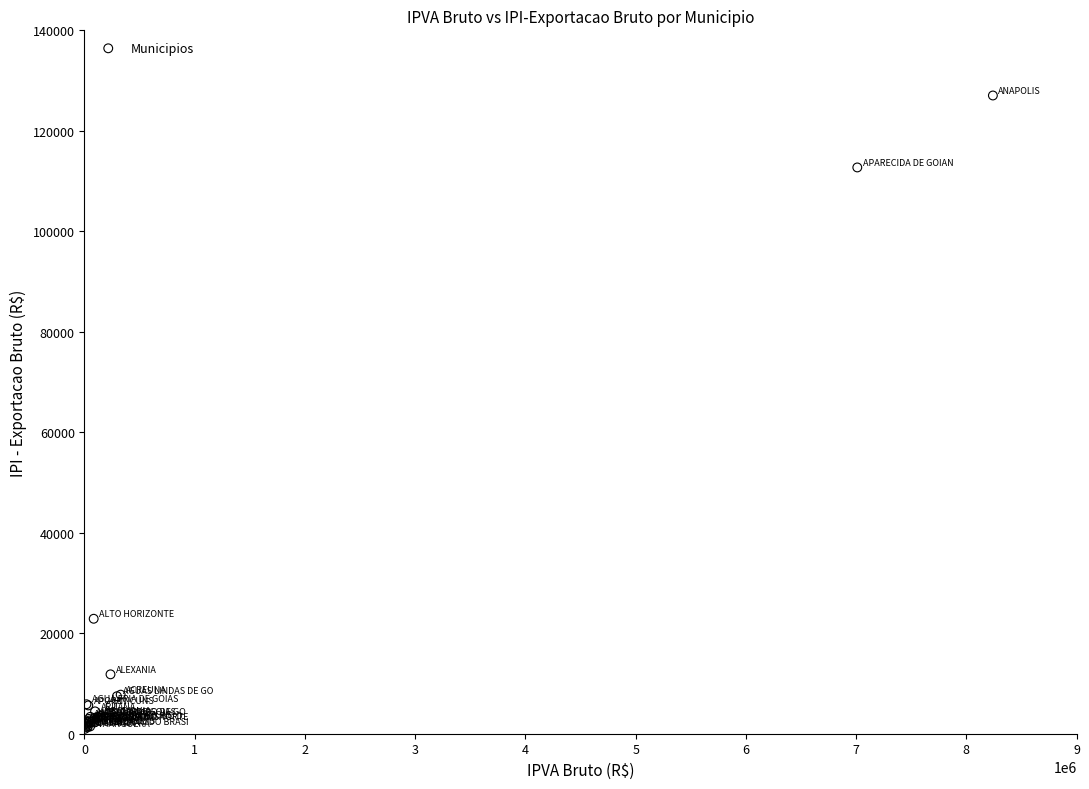

What Y value in the scatter plot is closest to 64009?

22882.6